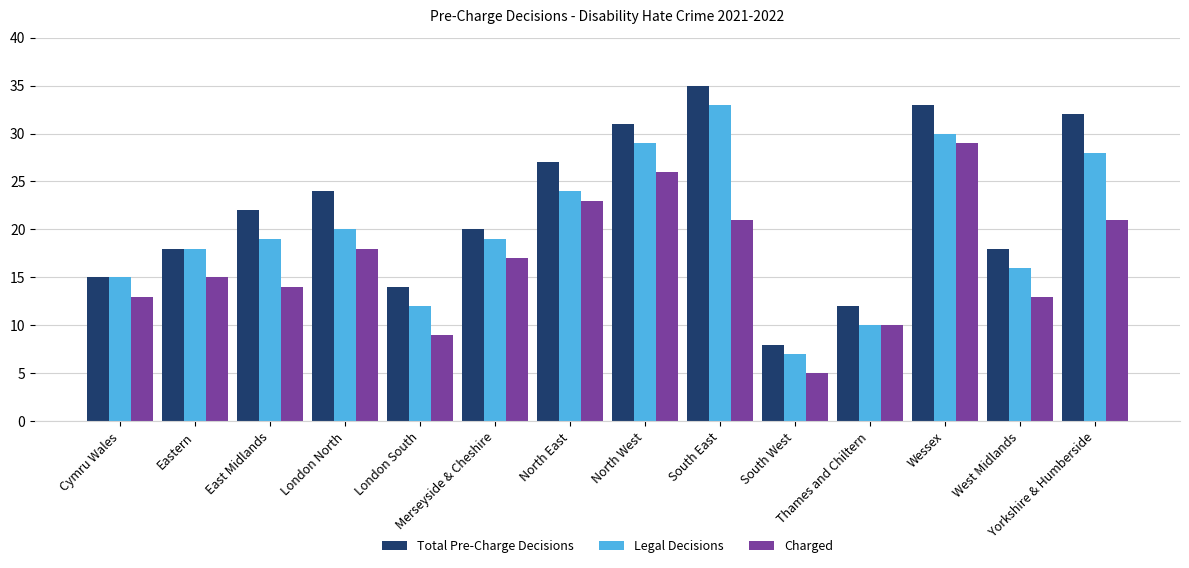

At which label does Total Pre-Charge Decisions reach its minimum?

South West